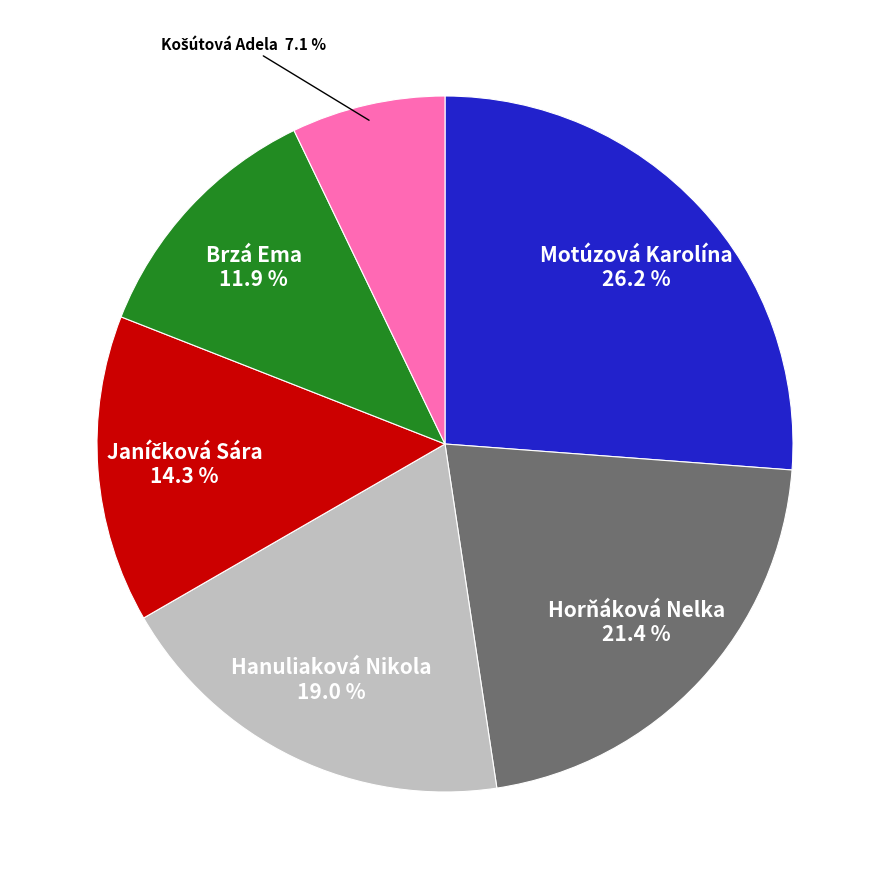

Which slice is the largest?

Motúzová Karolína